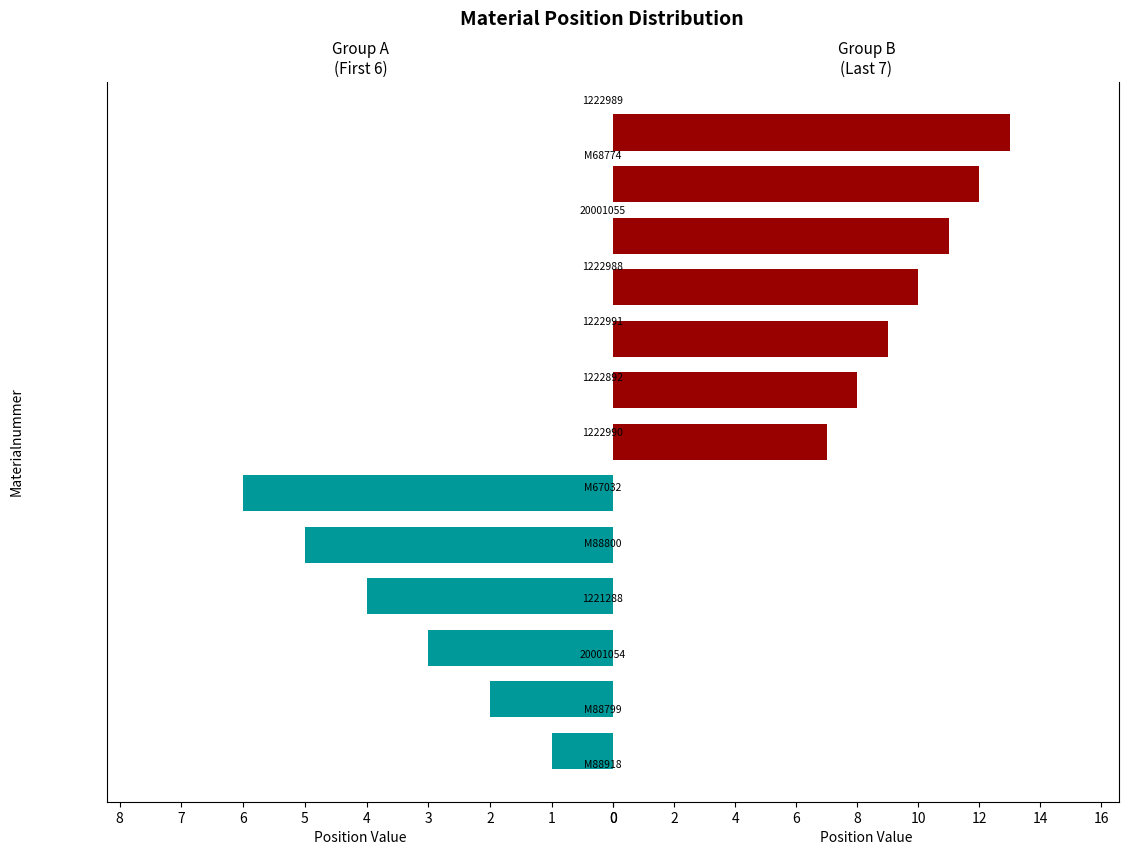

Reading left to right, list all the values displayed in this chart.

Group A (Pos 1-6): 0=1	1=2	2=3	3=4	4=5	5=6	6=0	7=0	8=0	9=0	10=0	11=0	12=0
Group B (Pos 7-13): 0=0	1=0	2=0	3=0	4=0	5=0	6=7	7=8	8=9	9=10	10=11	11=12	12=13